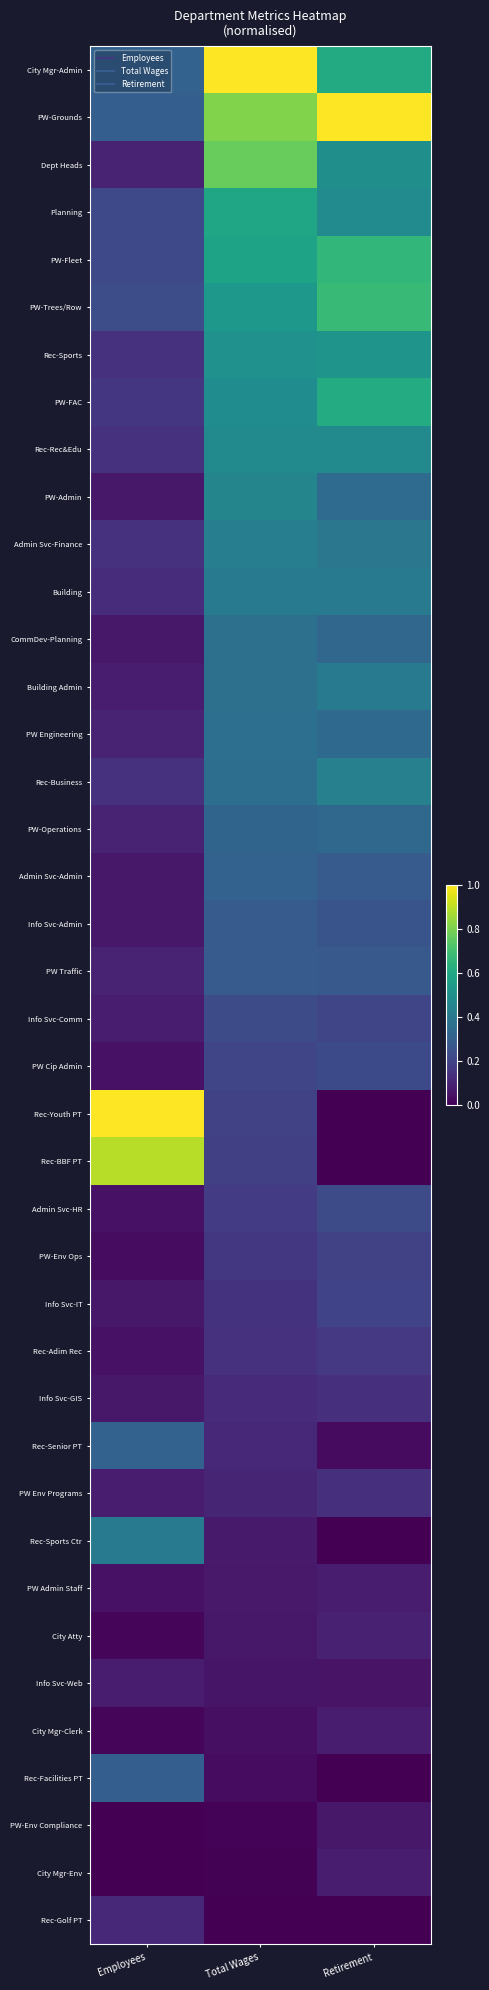

Which label corresponds to the largest value in the chart?

Total Wages